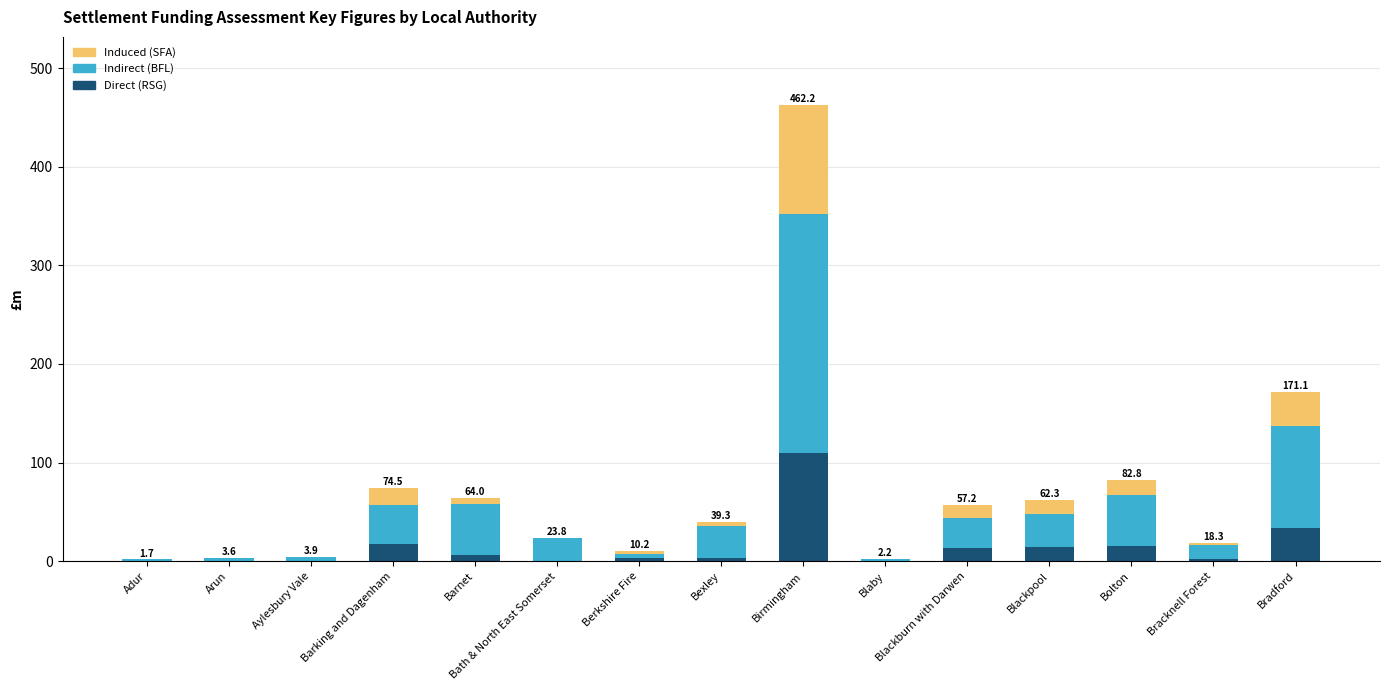

At which category is the sum across all series the highest?

Birmingham